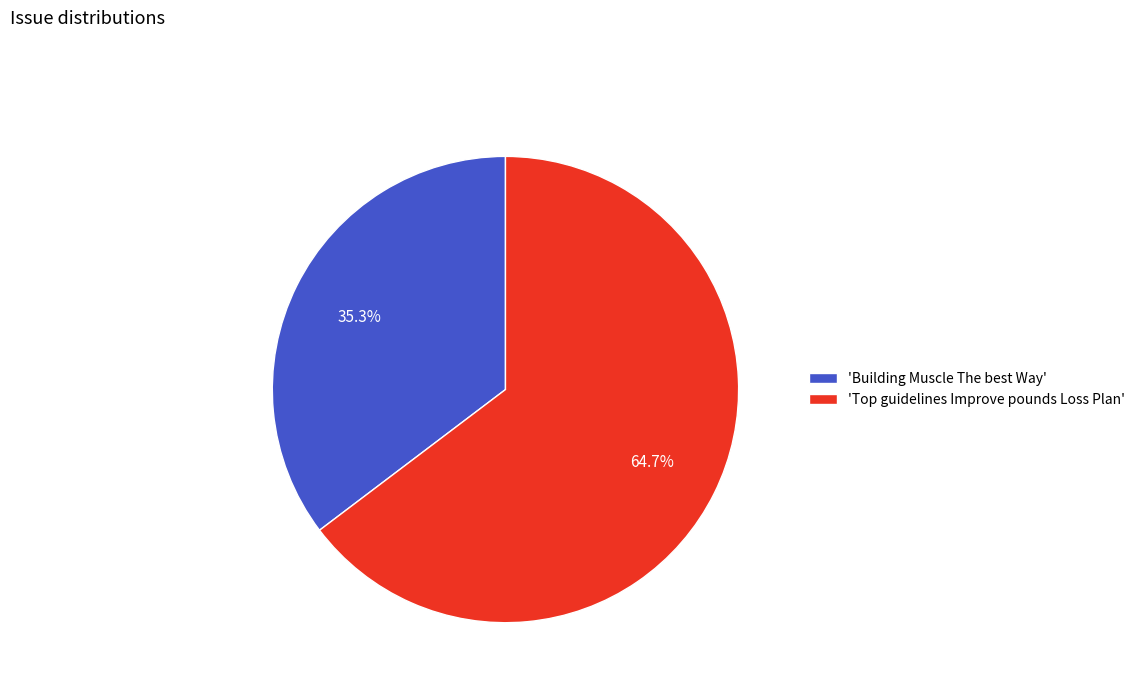

Does 'Building Muscle The best Way' represent more than half of the total?

No